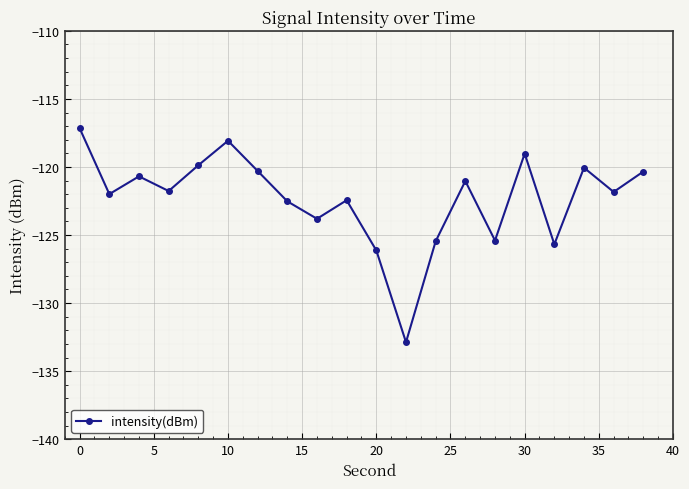

Count the number of categories in the chart.

20